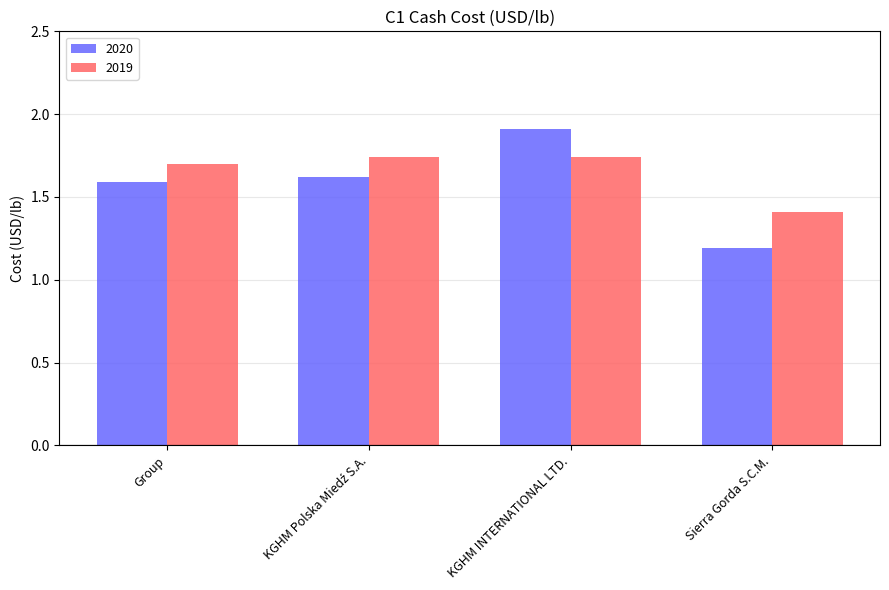

Count the 2020 values in the range 1 to 2.

4